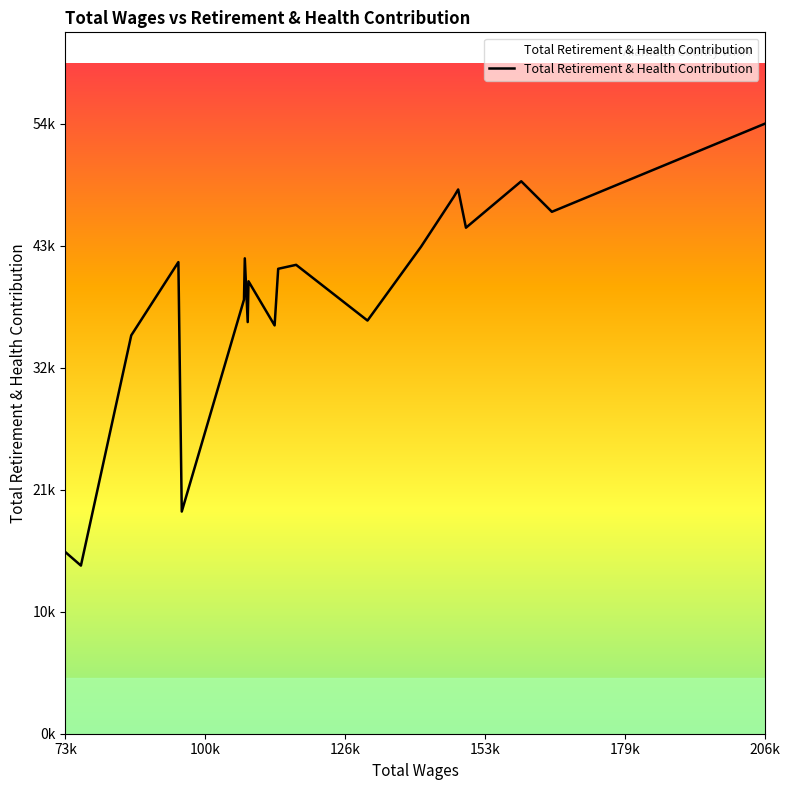

List the labels in order of value, smallest first.

76425.0, 73473.0, 95615.0, 86001.0, 113282.0, 108163.0, 130957.0, 107454.0, 108315.0, 113963.0, 117376.0, 94971.0, 107610.0, 141131.0, 149691.0, 166040.0, 147395.0, 148212.0, 160209.0, 206511.0